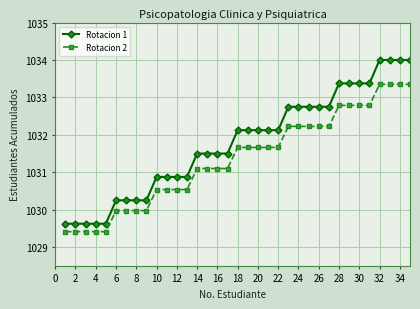

Which series has the largest total across all categories?

Rotacion 1